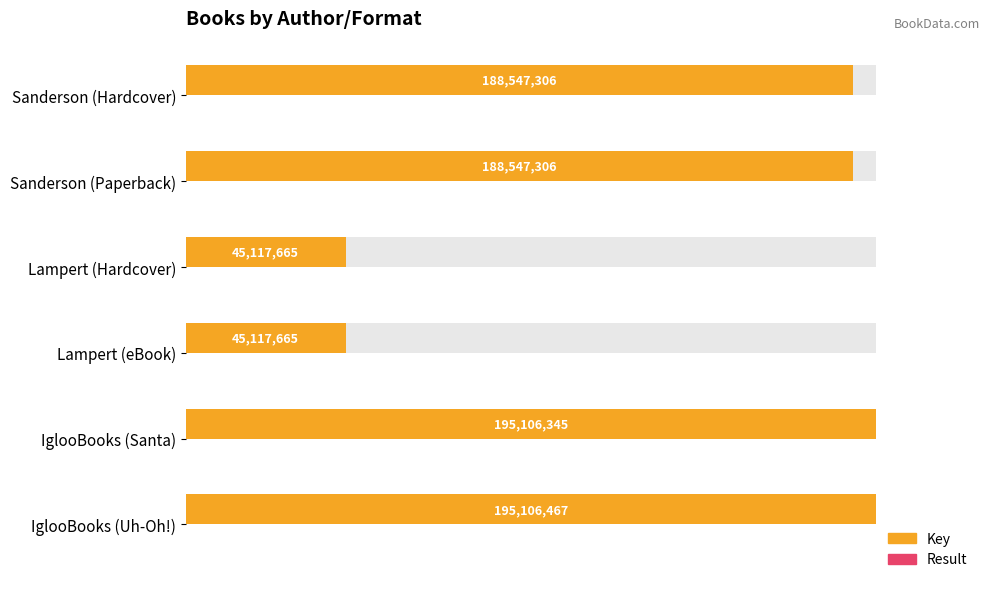

At Lampert (Hardcover), list the series in order from smallest to largest.

Result, Key